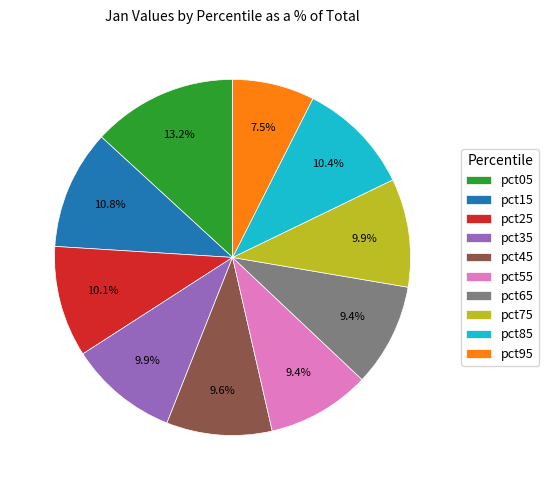

How many slices are in this pie chart?

10